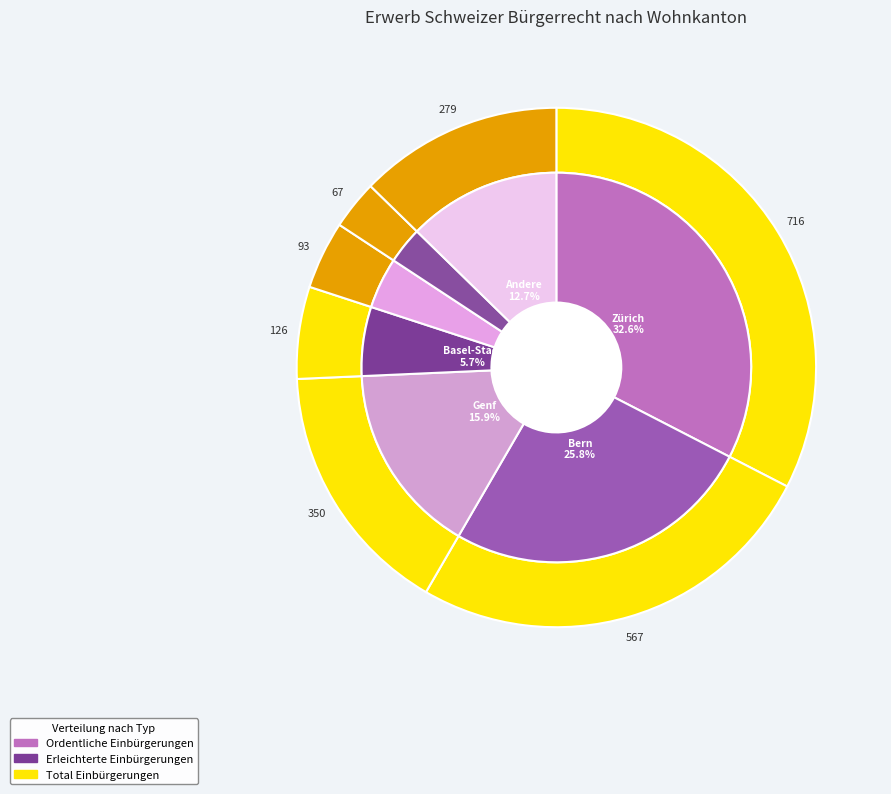

Is it true that Aargau is 11% of the pie?

False